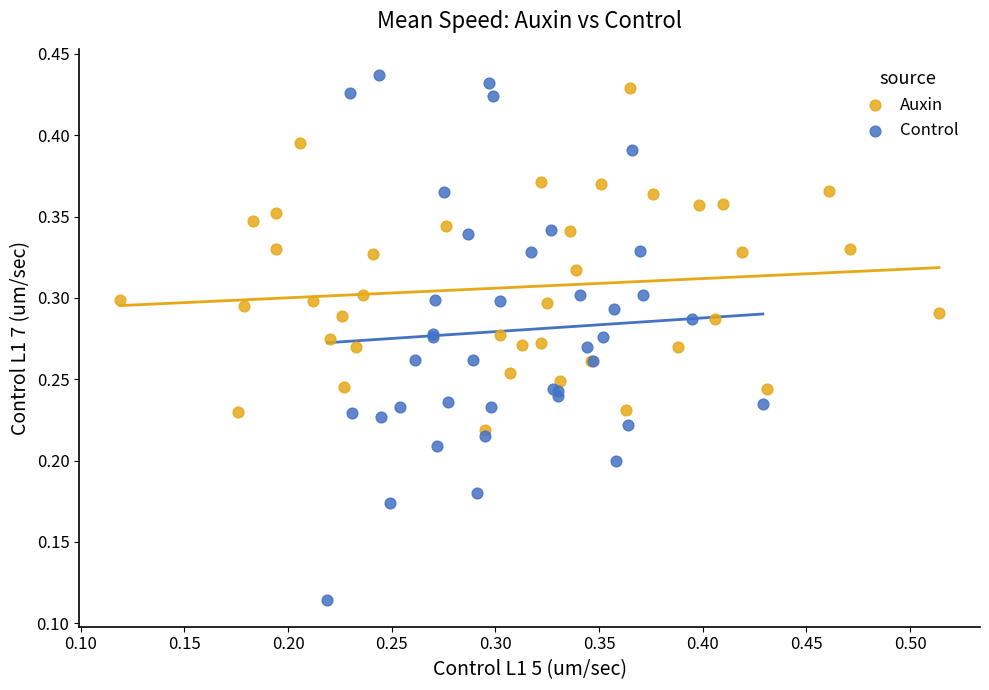

Which series contains the lowest Y value?

Control